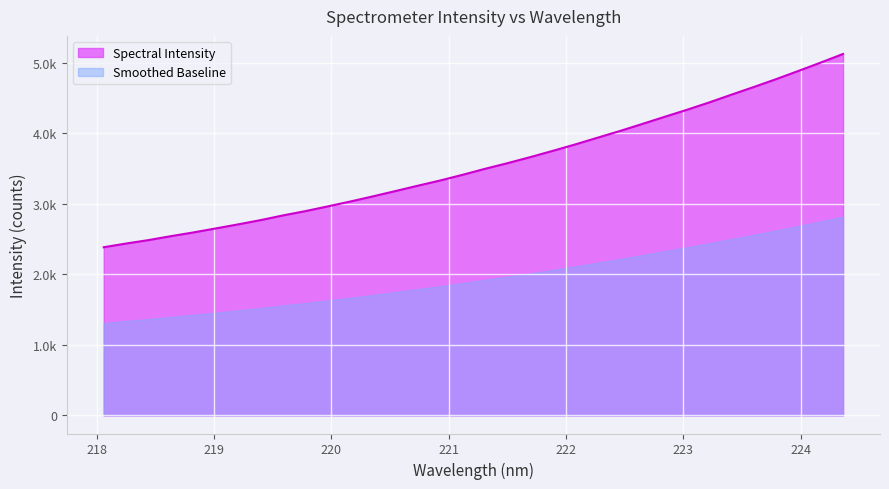

The chart shows a value of 4880.2 at 223.9802. True or false?

True